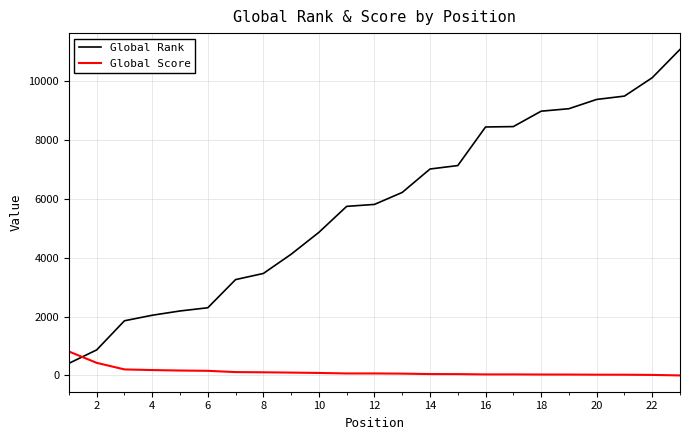

What are all the series names shown in the legend?

Global Rank, Global Score